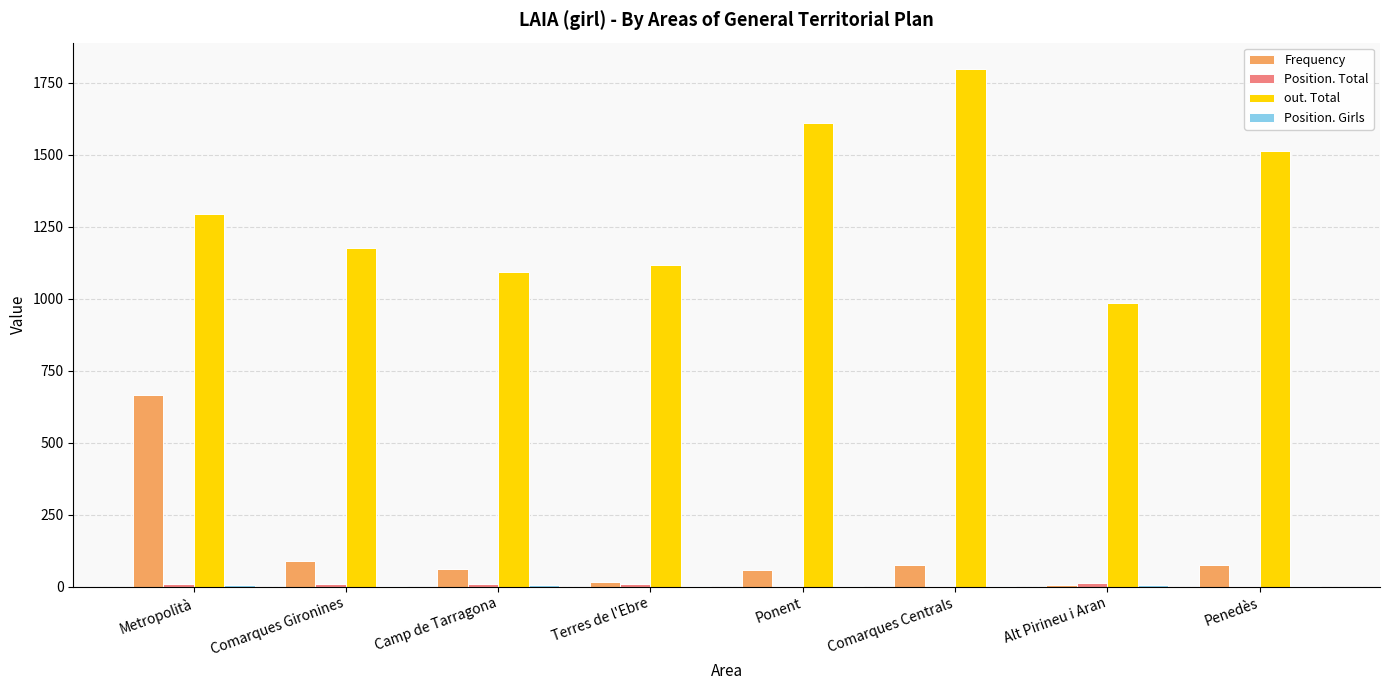

What is the sum of the Frequency values at Alt Pirineu i Aran and Penedès?

84